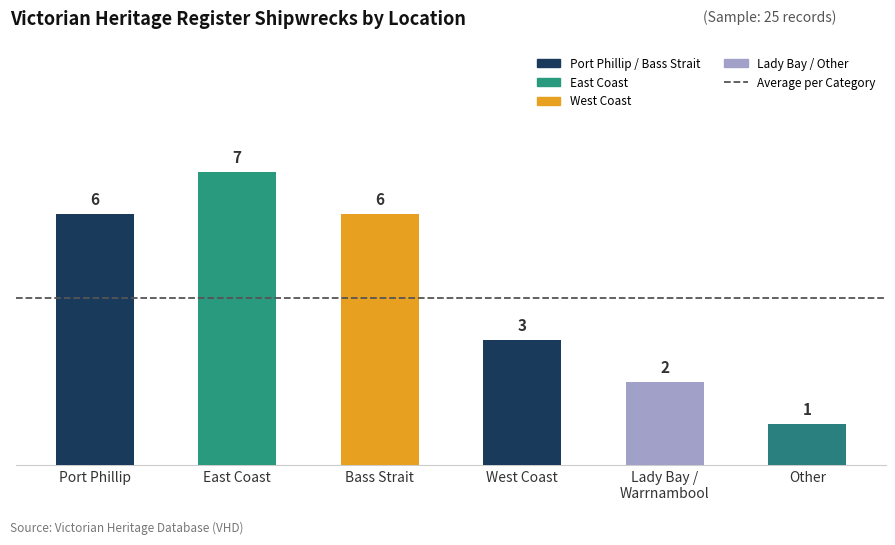

Which has a higher value, Port Phillip or East Coast?

East Coast